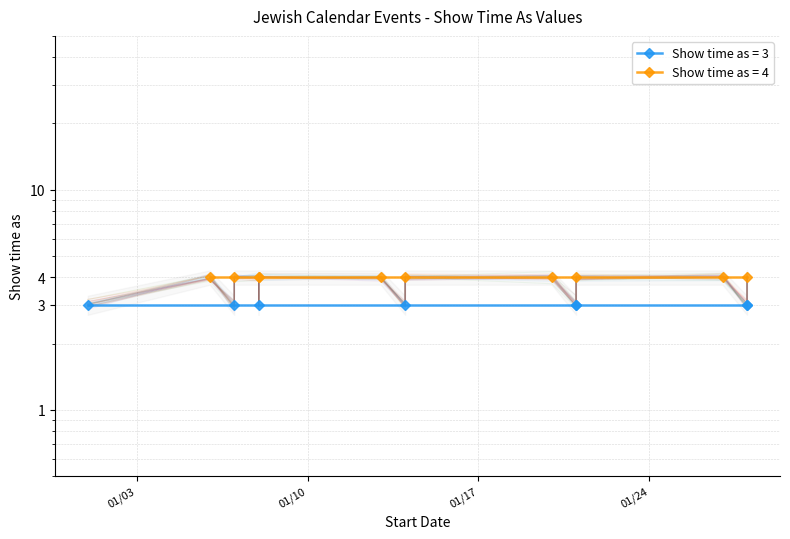

Approximately how many times larger is the value at 1/8/2017 compared to 1/21/2017?

1.0